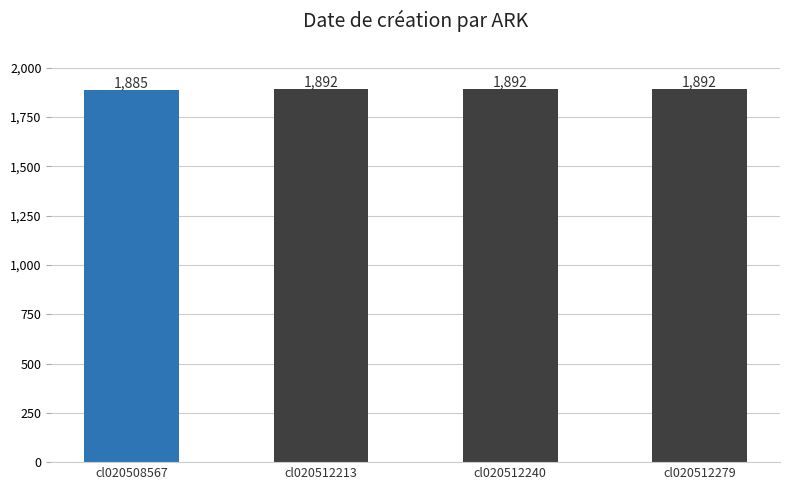

What is the ratio of the value at cl020512240 to the value at cl020512213?

1.0